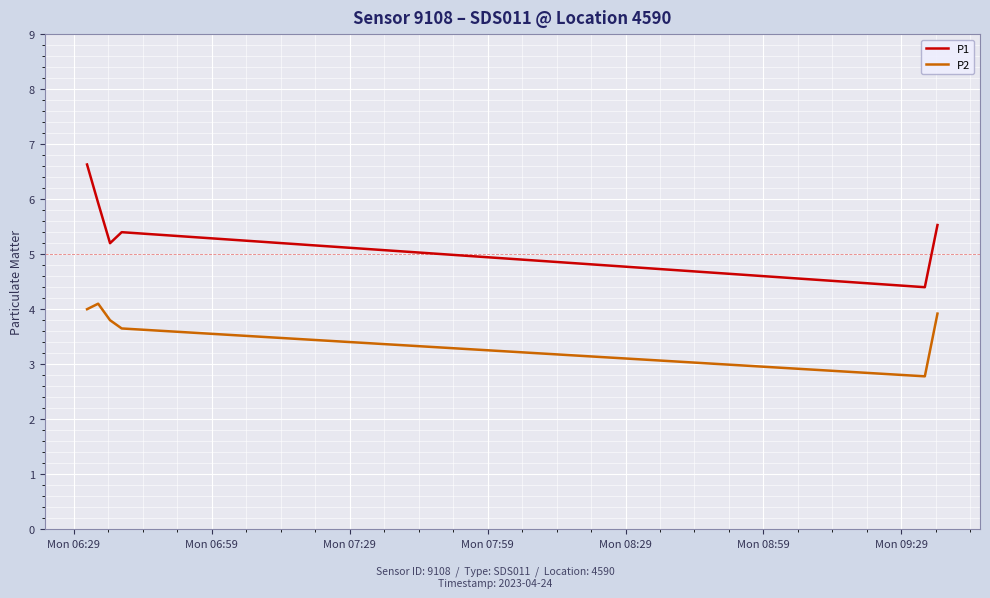

True or false: P1 and P2 intersect in this chart.

False